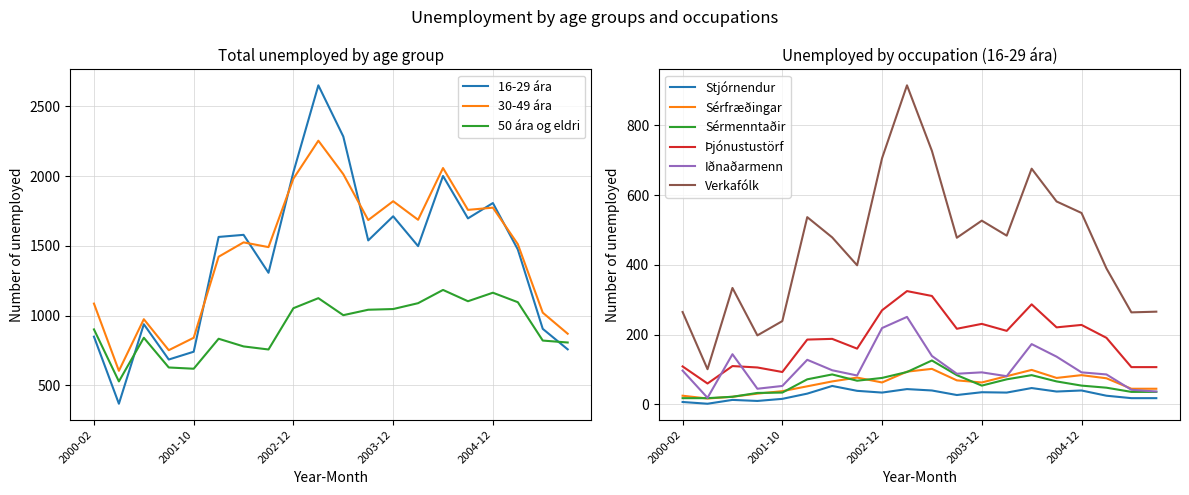

What is the maximum value for 16-29 ára Samtals?

2651